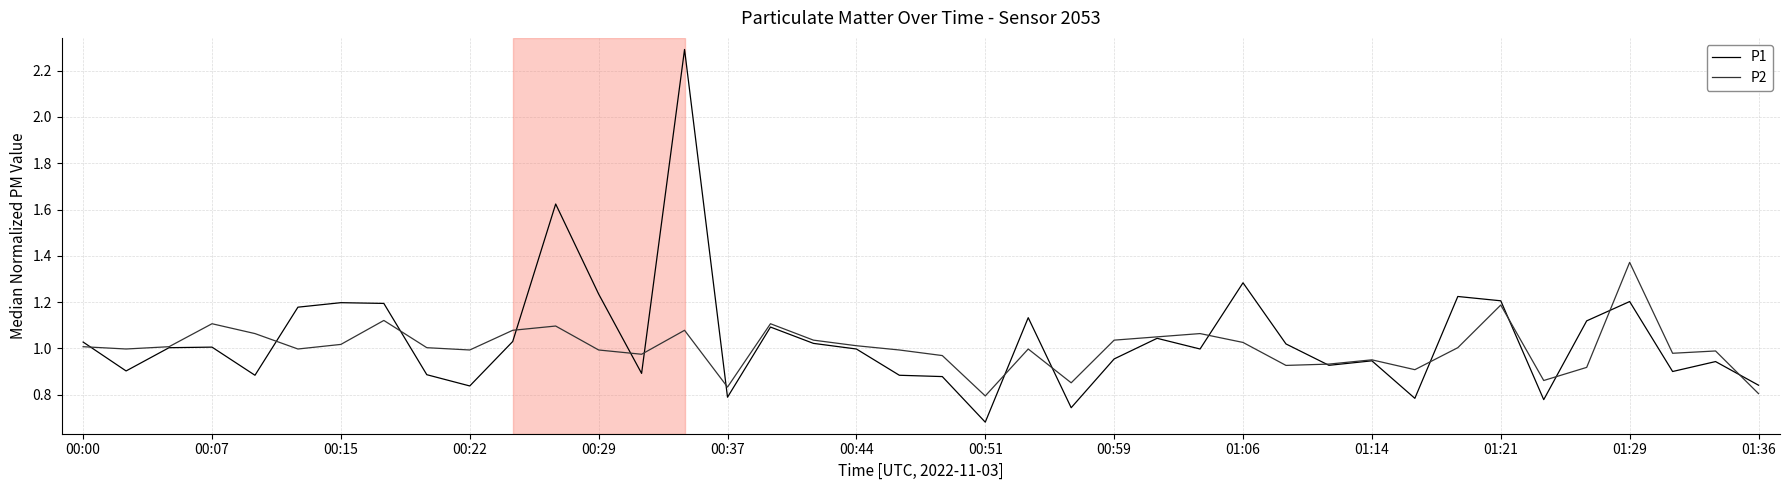

What is the greatest value displayed?

2.3